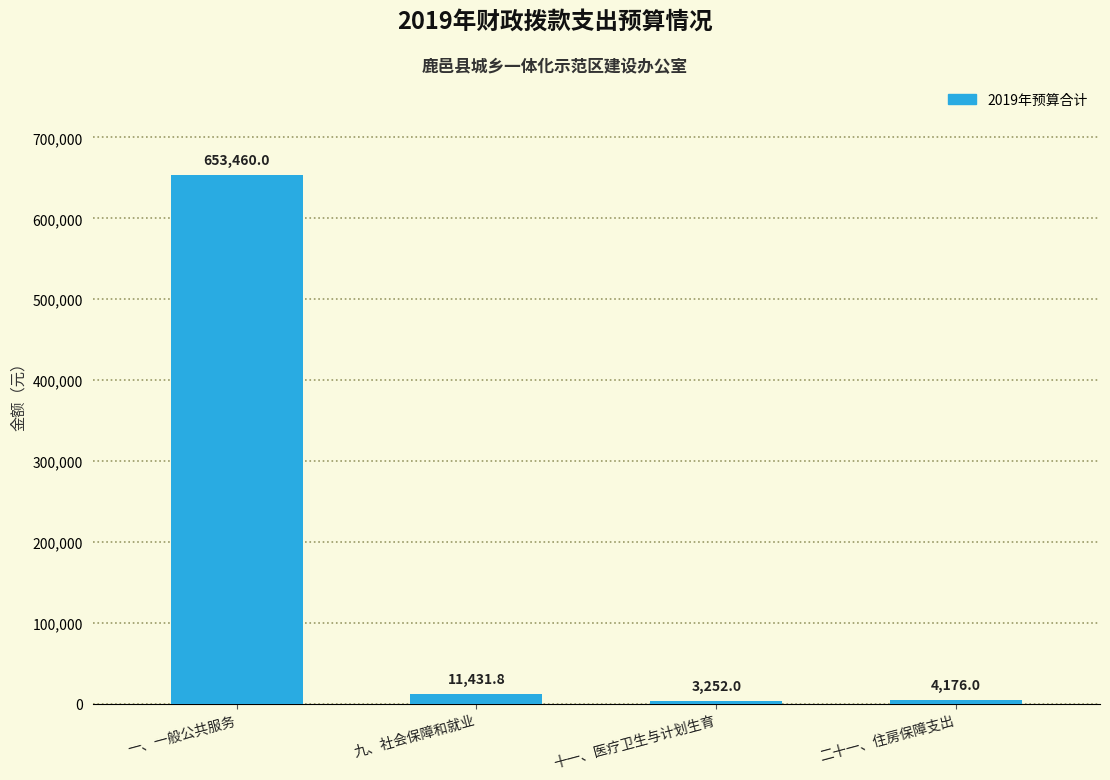

Reading left to right, transcribe all the data shown in this chart.

653460.0	11431.8	3252.0	4176.0